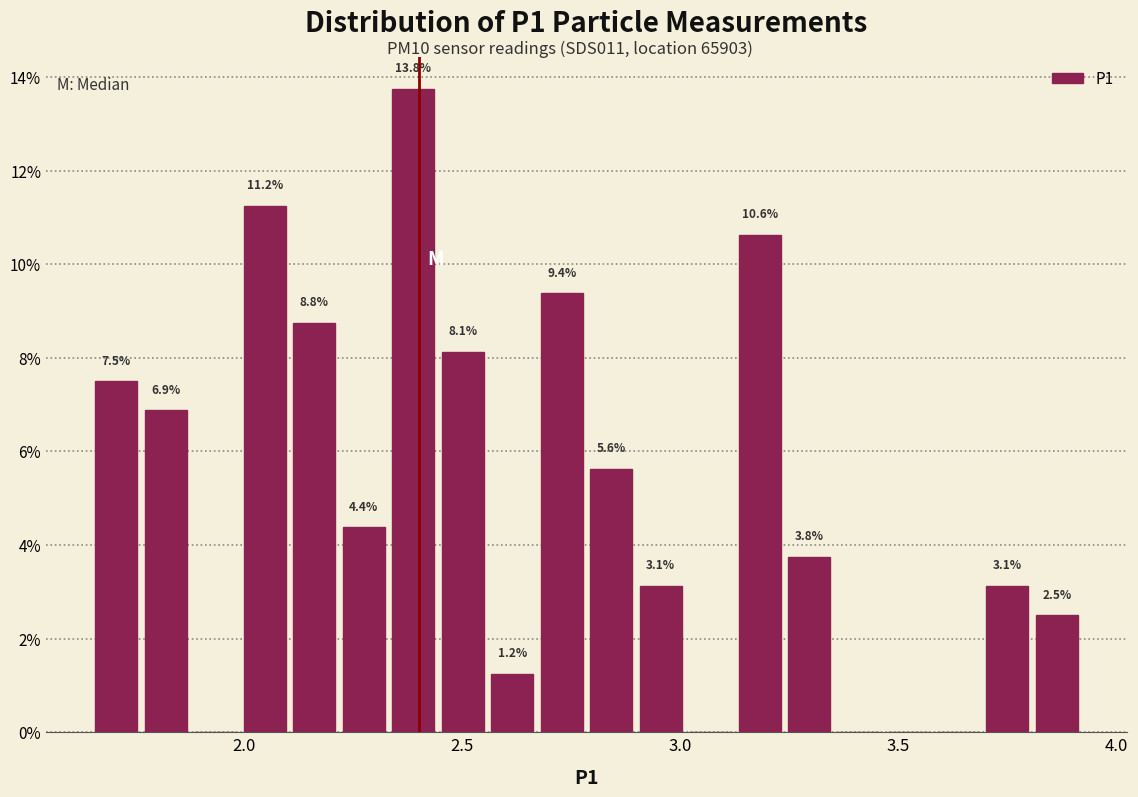

Around what value on the x-axis is the tallest bar? Give the approximate position of its centre, as read against the axis.

2.40